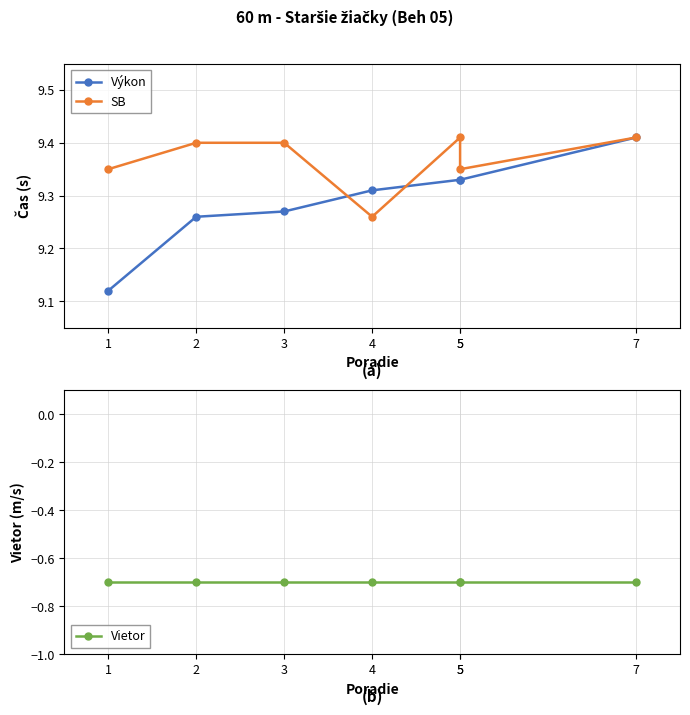

What is the average value of the Výkon series?

9.3